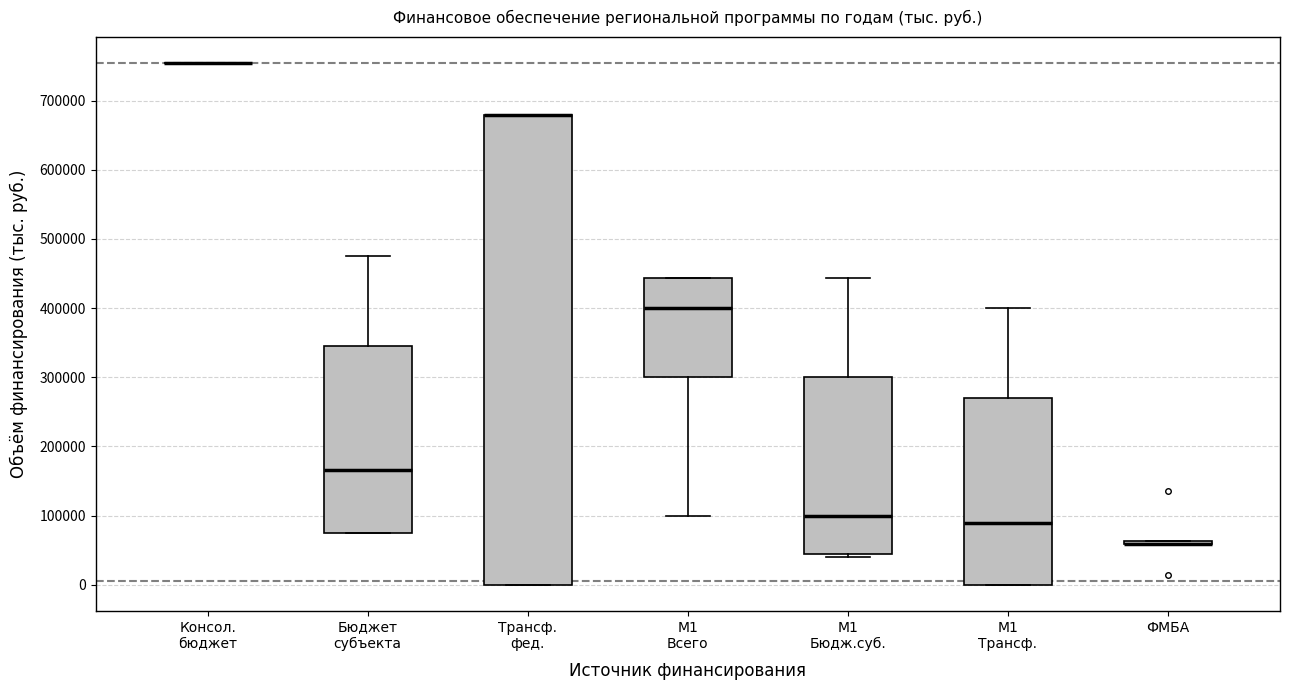

Reading left to right, read every box against the y-axis: the position of its median line, the range the box covers, and the ends of its whiskers. The values are not printed on the chart, so give them approximately, as read against the axis.

Консол. бюджет: box collapsed to a line at 750000, whiskers 750000 to 750000
Бюджет субъекта: median 170000, box 80000 to 350000, whiskers 80000 to 480000
Трансф. фед.: median 680000 (drawn on the box's upper edge), box 0 to 680000, whiskers 0 to 680000
М1 Всего: median 400000, box 300000 to 440000, whiskers 100000 to 440000
М1 Бюдж.суб.: median 100000, box 40000 to 300000, whiskers 40000 (just below the box's lower edge) to 440000
М1 Трансф.: median 90000, box 0 to 270000, whiskers 0 to 400000
ФМБА: box collapsed to a line at 60000, whiskers 60000 to 60000